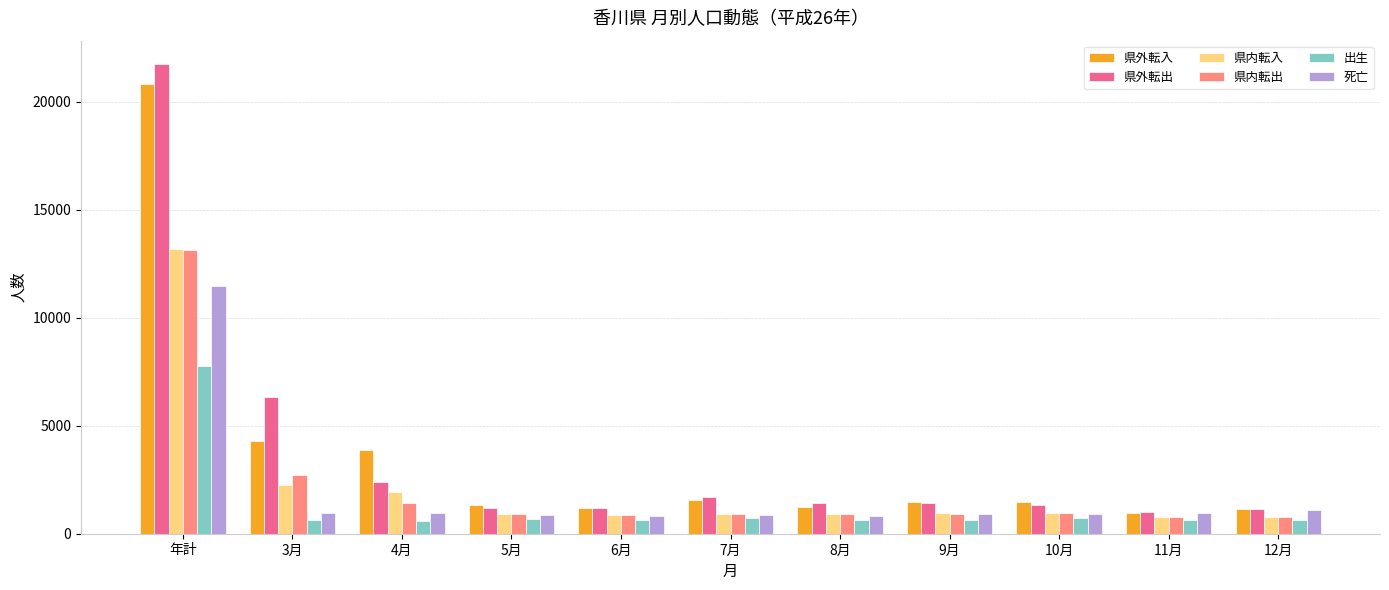

What is the total value across all series at 7月?

6697